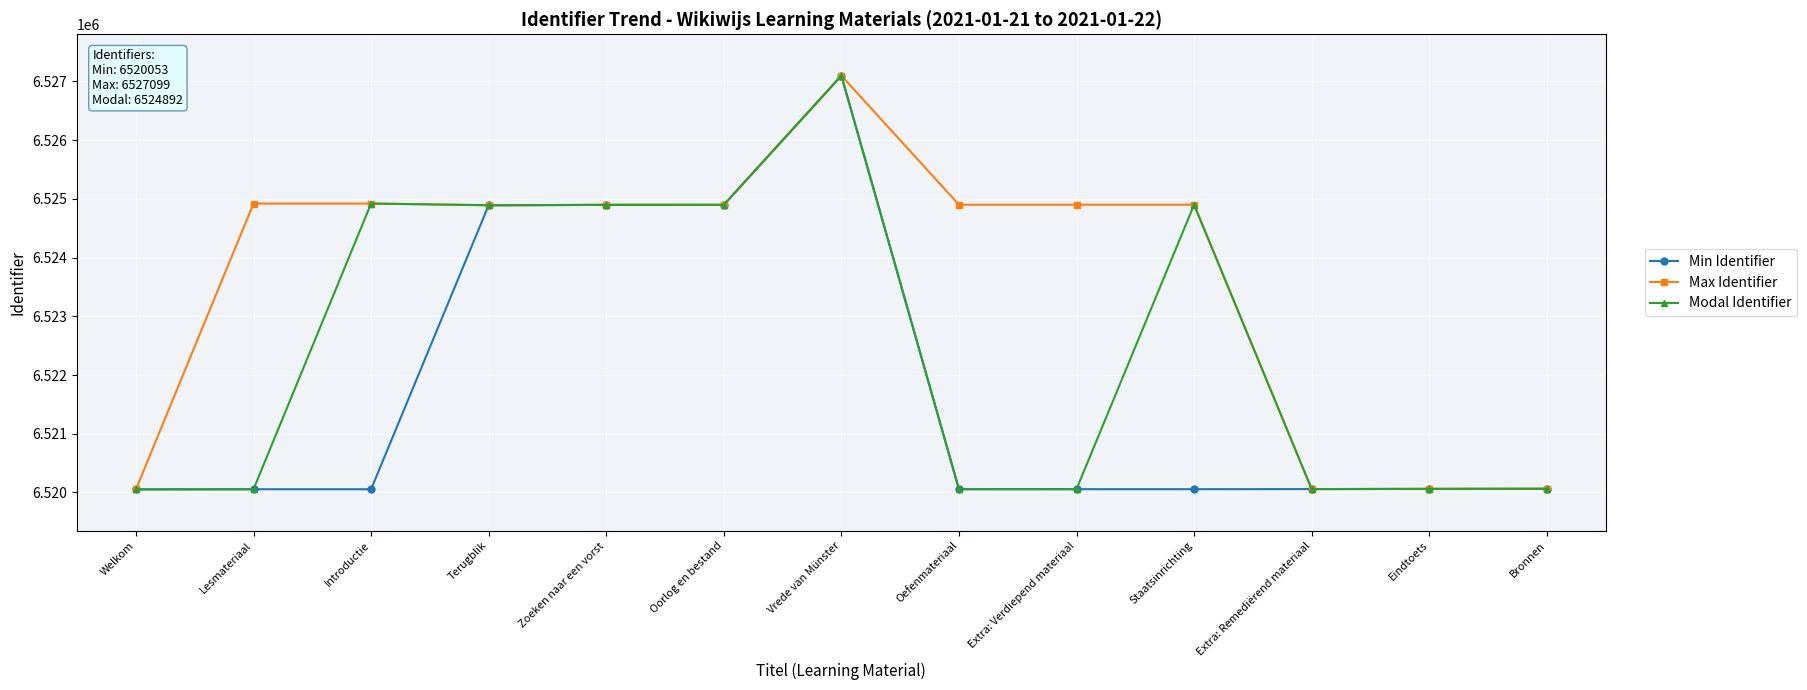

The value of Modal Identifier at Zoeken naar een vorst is 6524898. True or false?

True